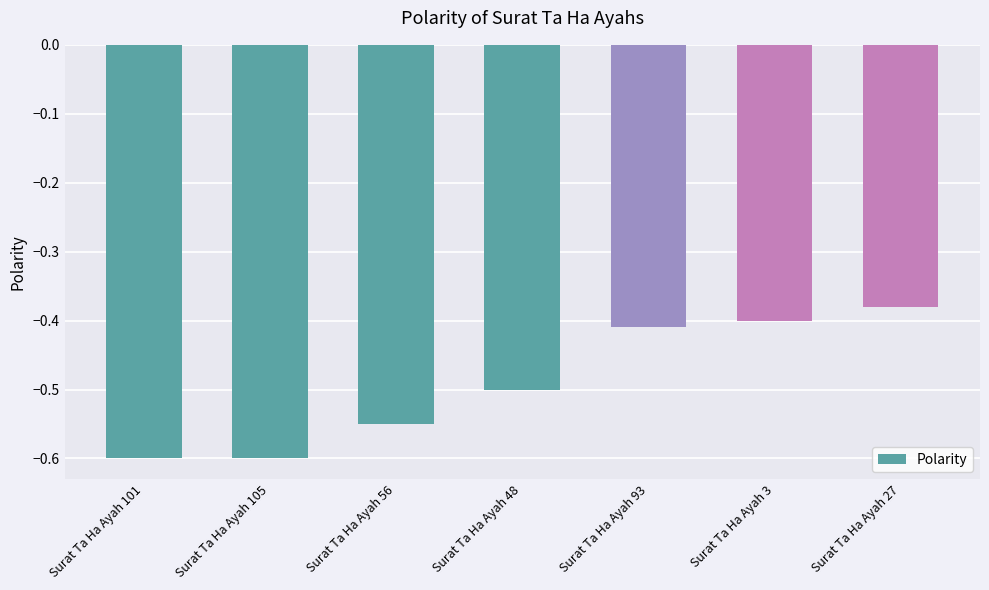

Which label corresponds to the largest value in the chart?

Surat Ta Ha Ayah 27